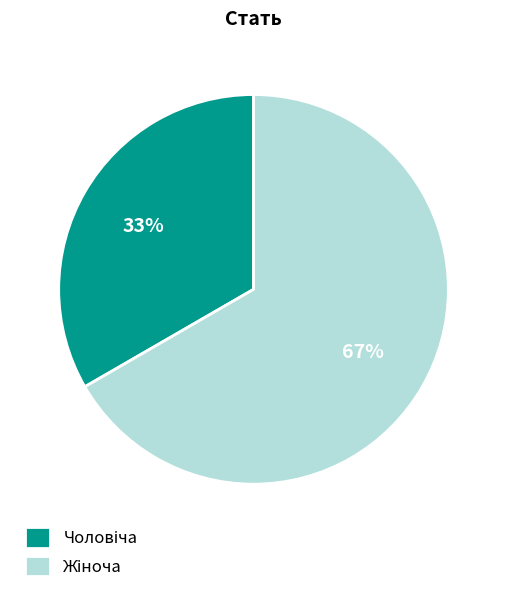

Is there any slice that represents more than half of the pie?

Yes